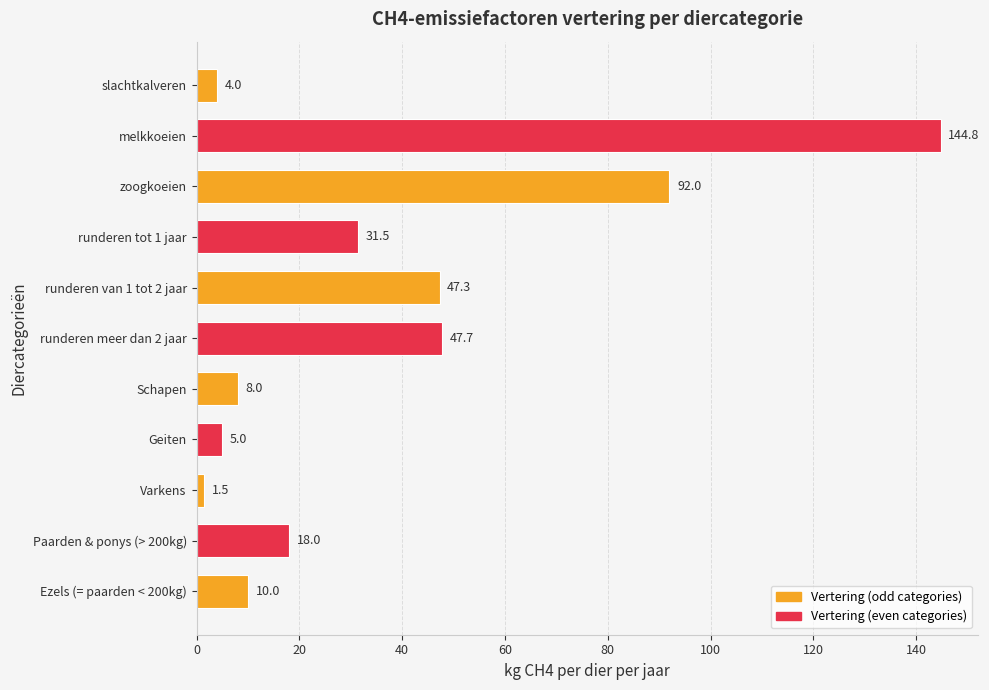

Reading bottom to top, list all the values displayed in this chart.

10.0	18.0	1.5	5.0	8.0	47.7	47.3	31.5	92.0	144.8	4.0